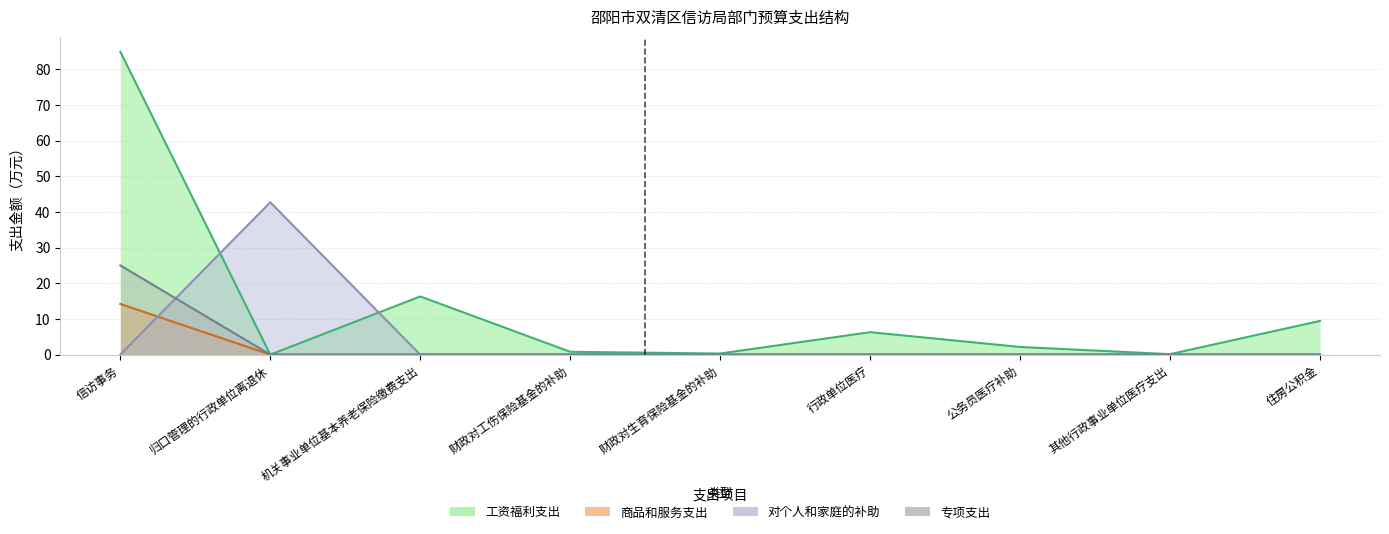

How many lines are shown in the chart?

4